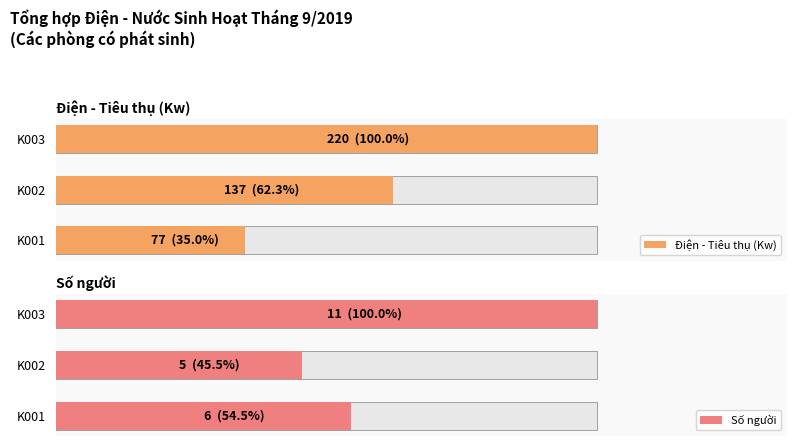

The value of Số người at K003 is 11. True or false?

True